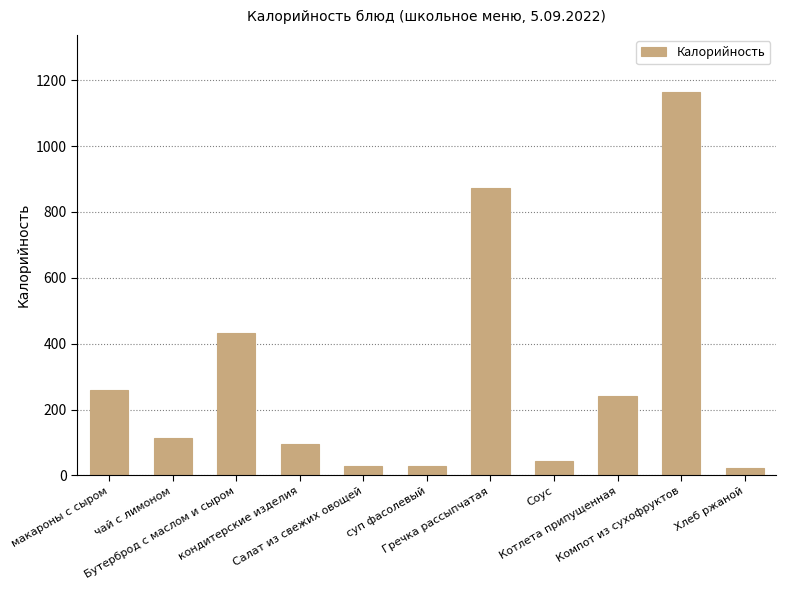

How many bars are there in total?

11